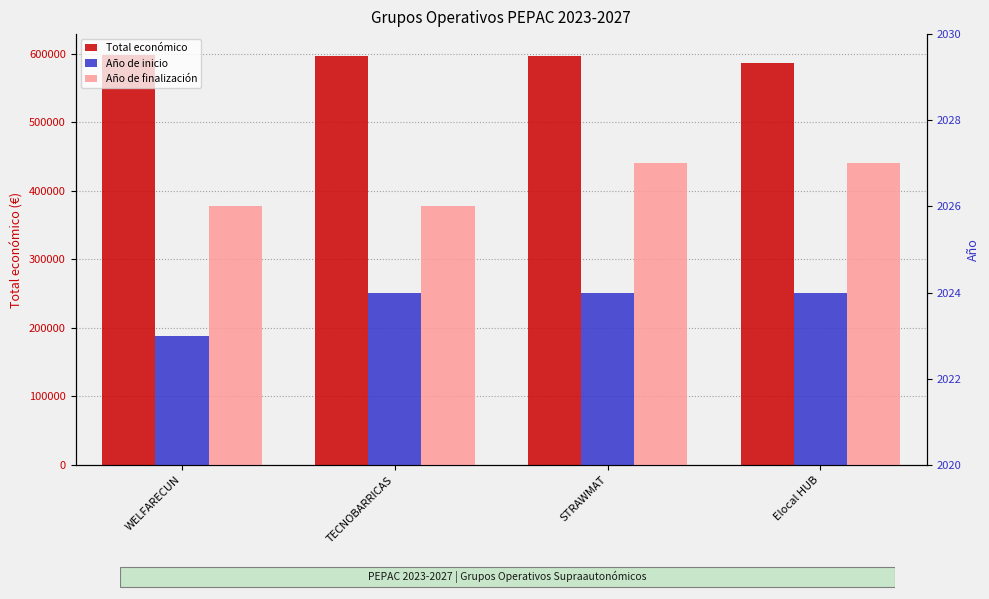

The value of Año de inicio at STRAWMAT is 2024. True or false?

True